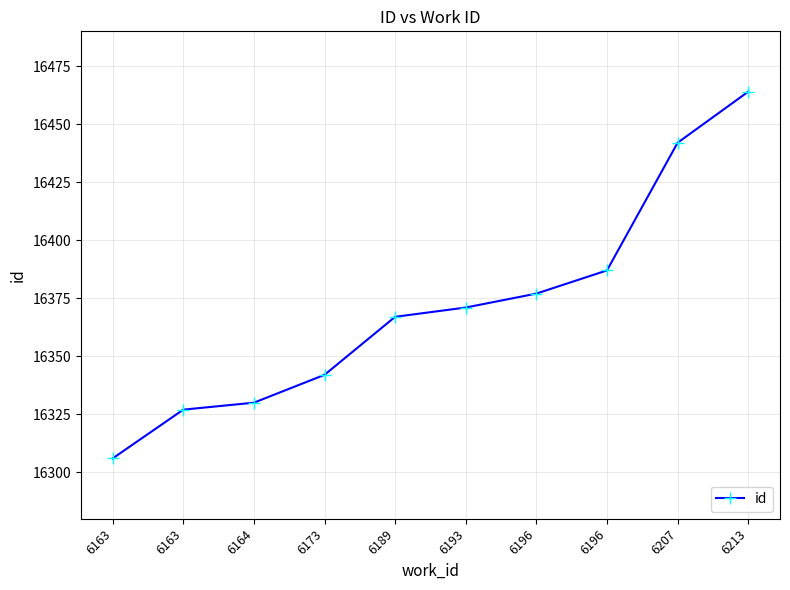

What is the difference between the maximum and minimum values?

158